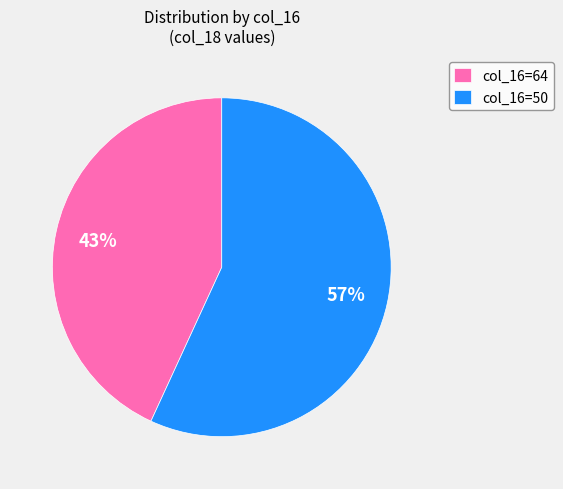

Rank the categories by value from lowest to highest.

col_16=64, col_16=50